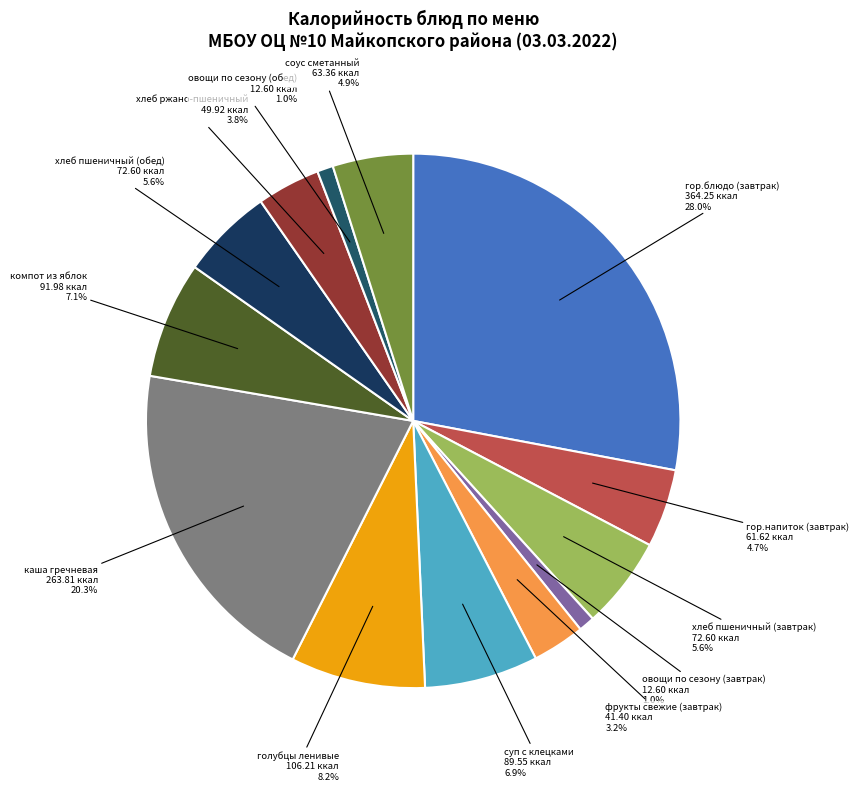

To the nearest percent, what percentage of the pie is хлеб пшеничный (завтрак)?

6%